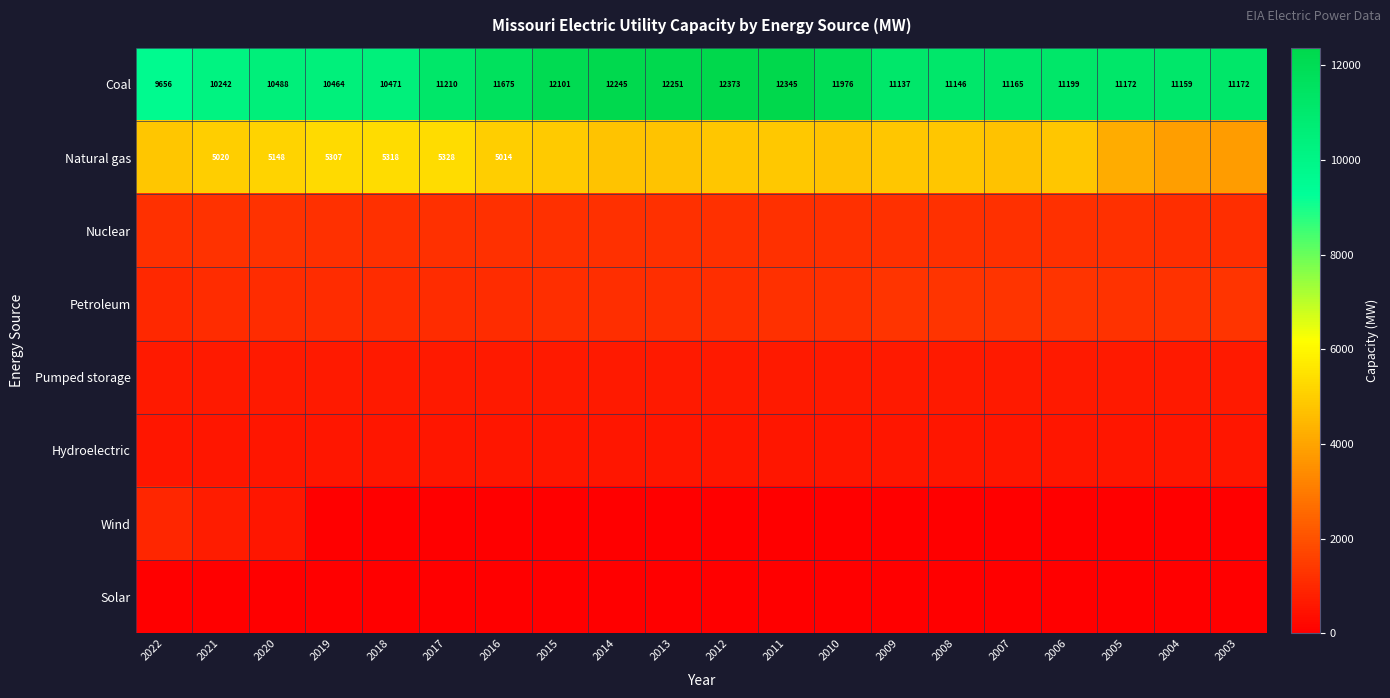

What is the difference between the Coal values at 2018 and 2022?

815.0